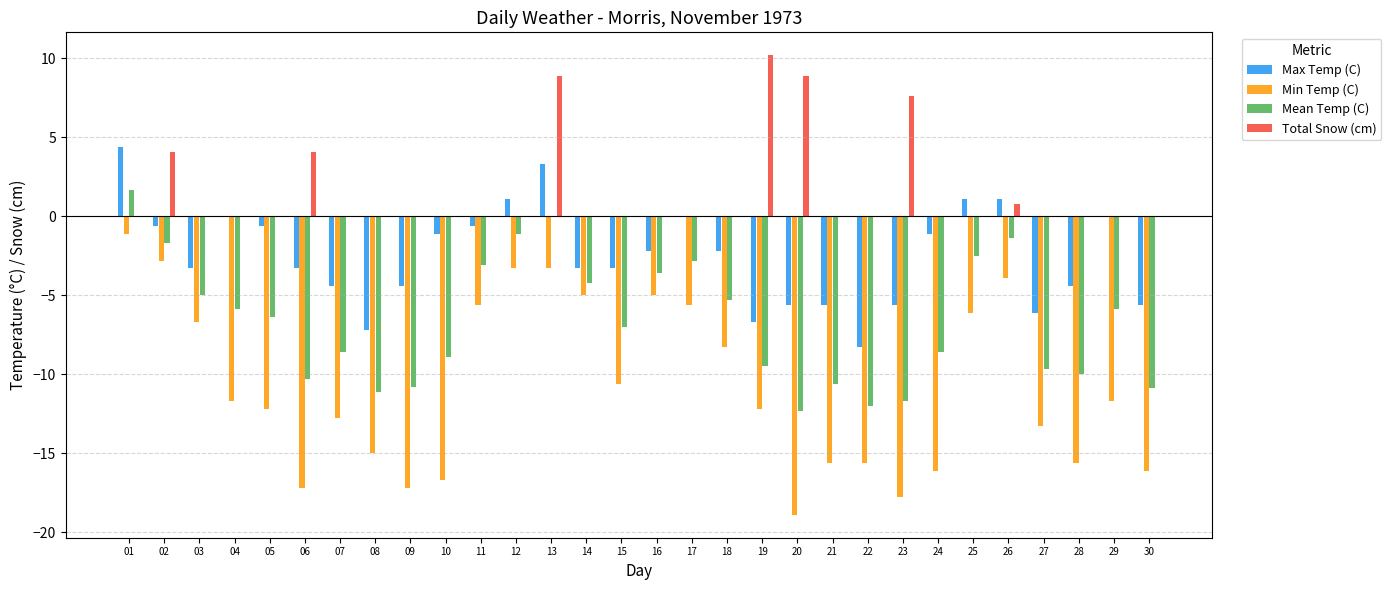

How many data points in Min Temp (C) are above -11?

13